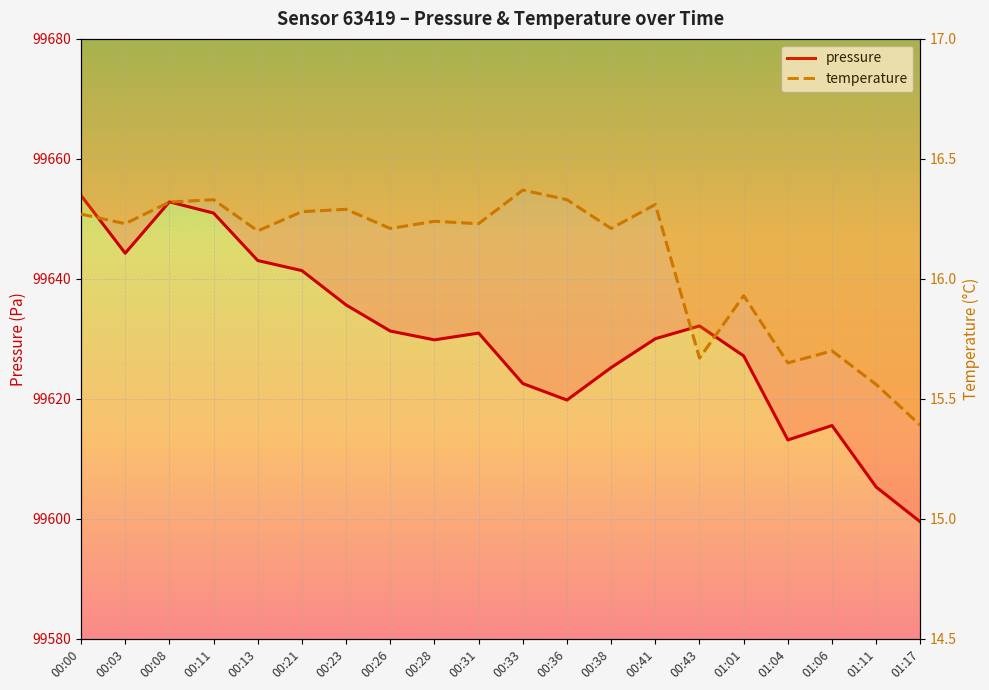

Rank the series at 00:26 from highest to lowest value.

pressure, temperature